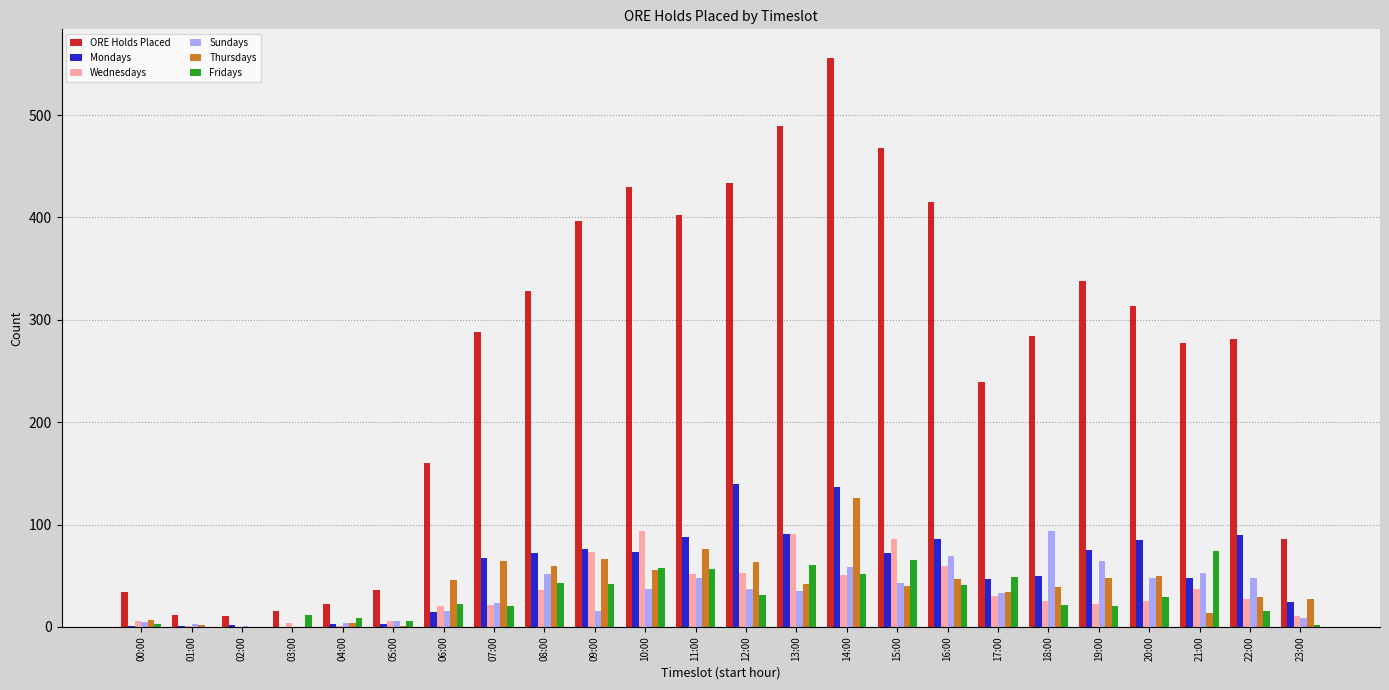

How many data points does each series have?

24